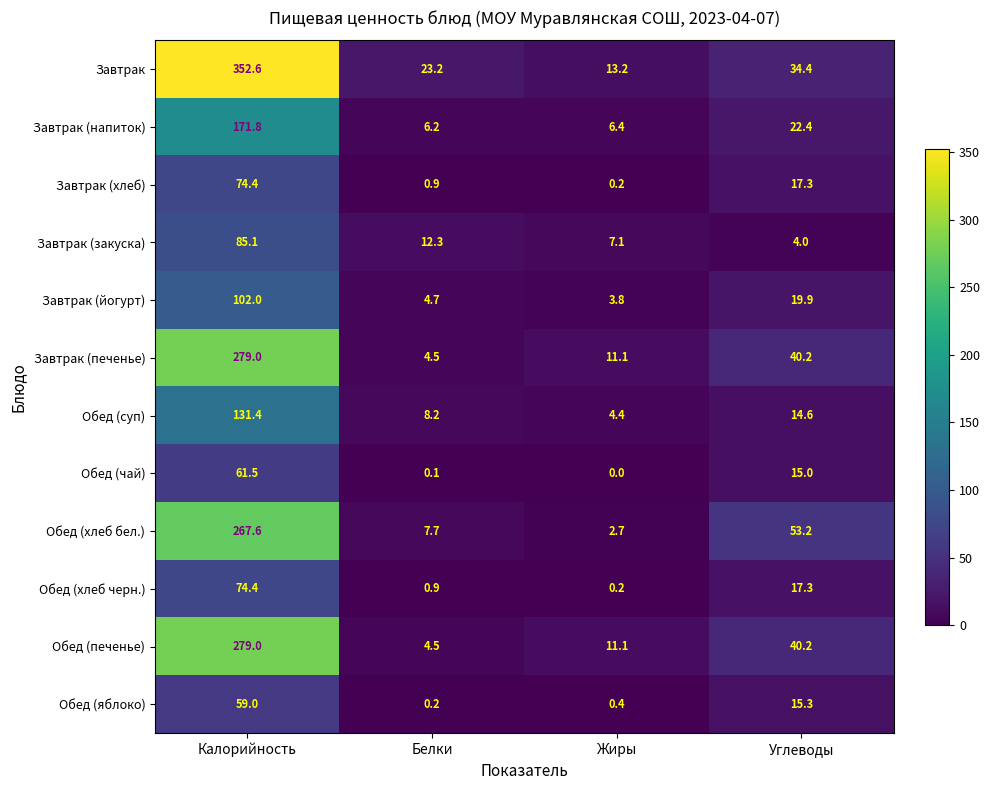

At which label does Завтрак (хлеб) first exceed 17?

Калорийность